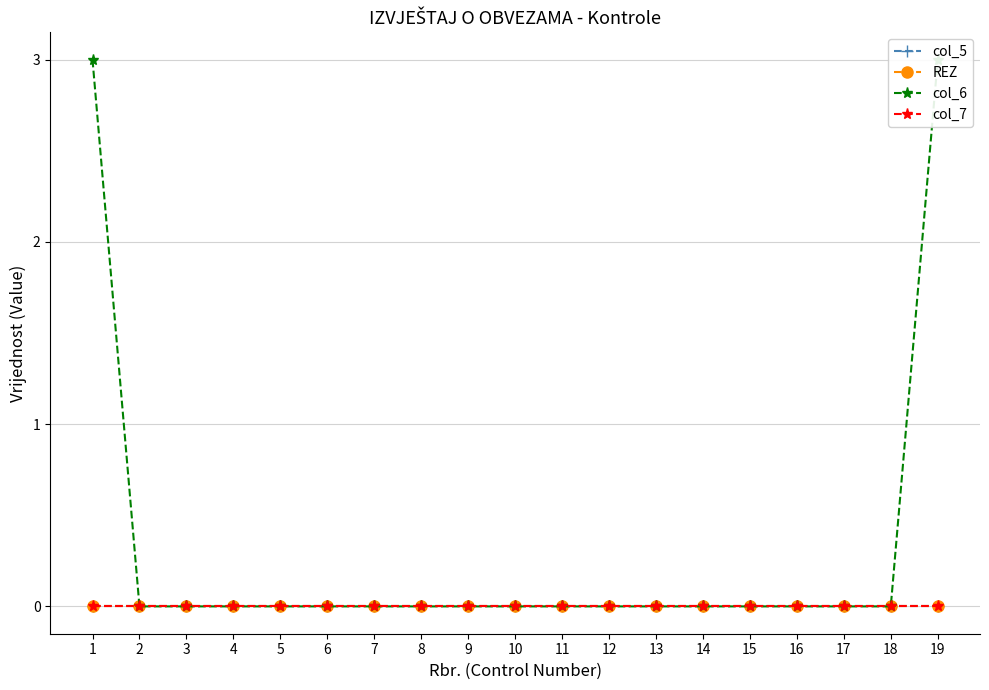

How many lines are shown in the chart?

4